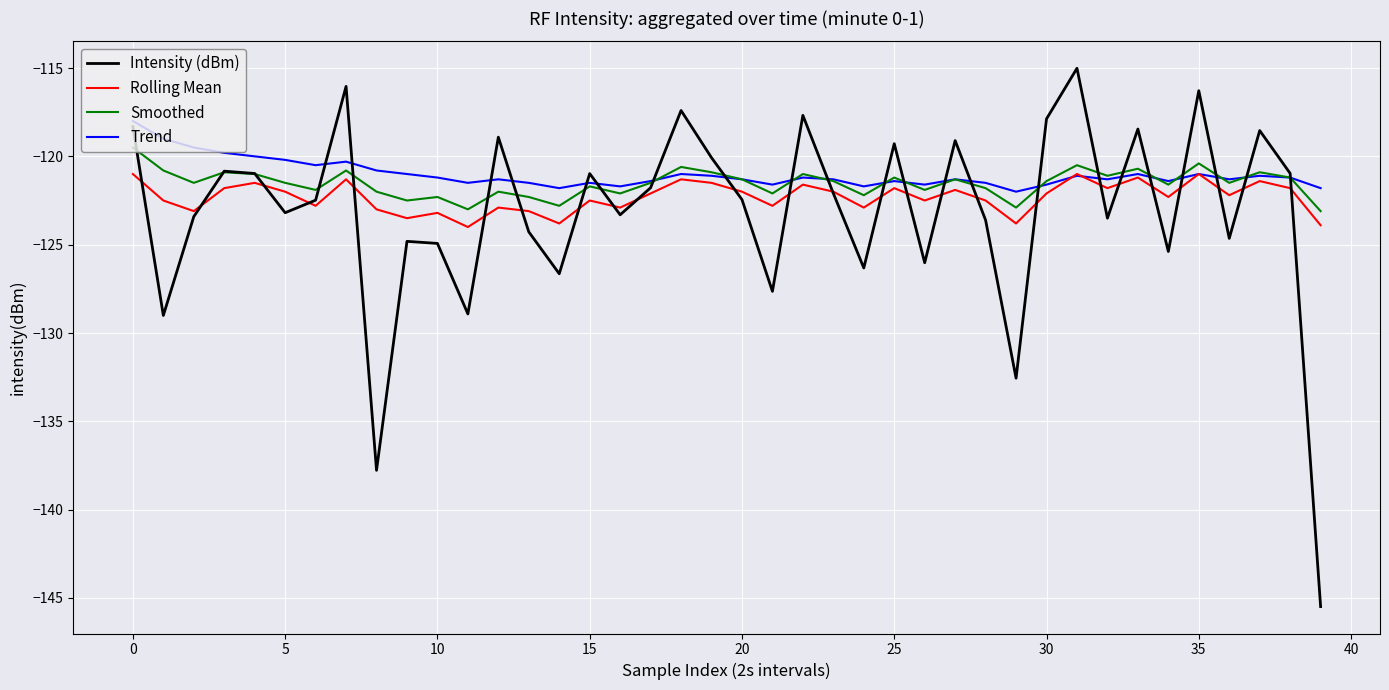

Rank the series by their maximum value, from lowest to highest.

Rolling Mean, Smoothed, Trend, Intensity (dBm)